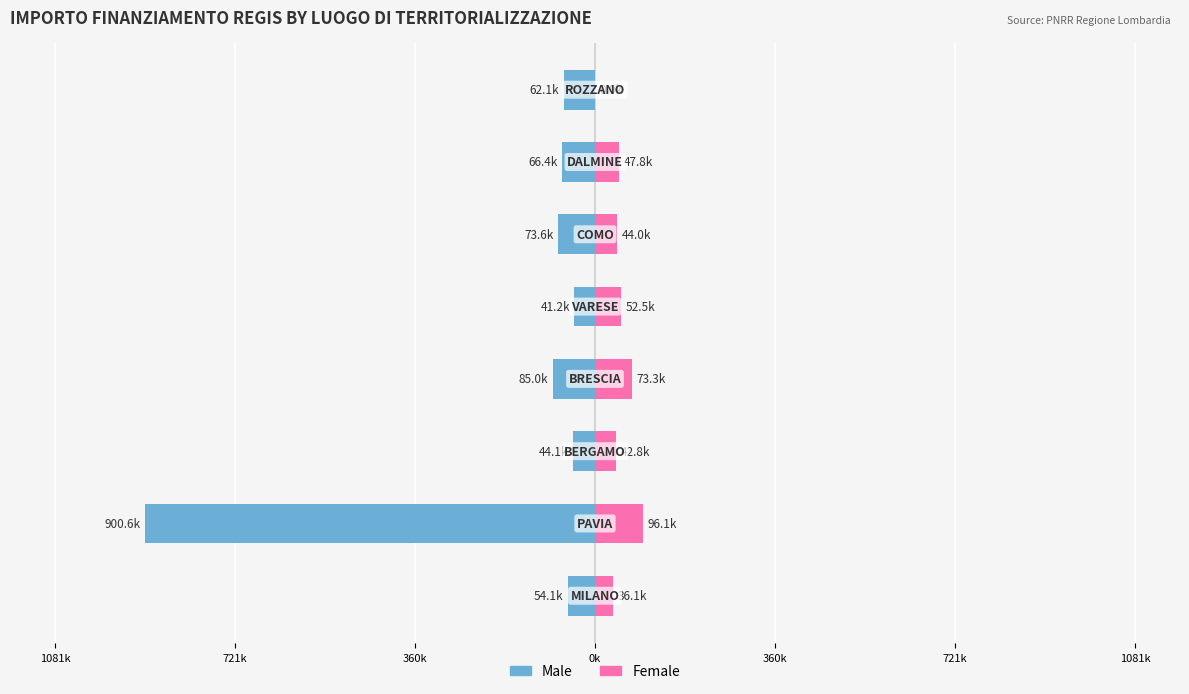

What are all the series names shown in the legend?

Male, Female